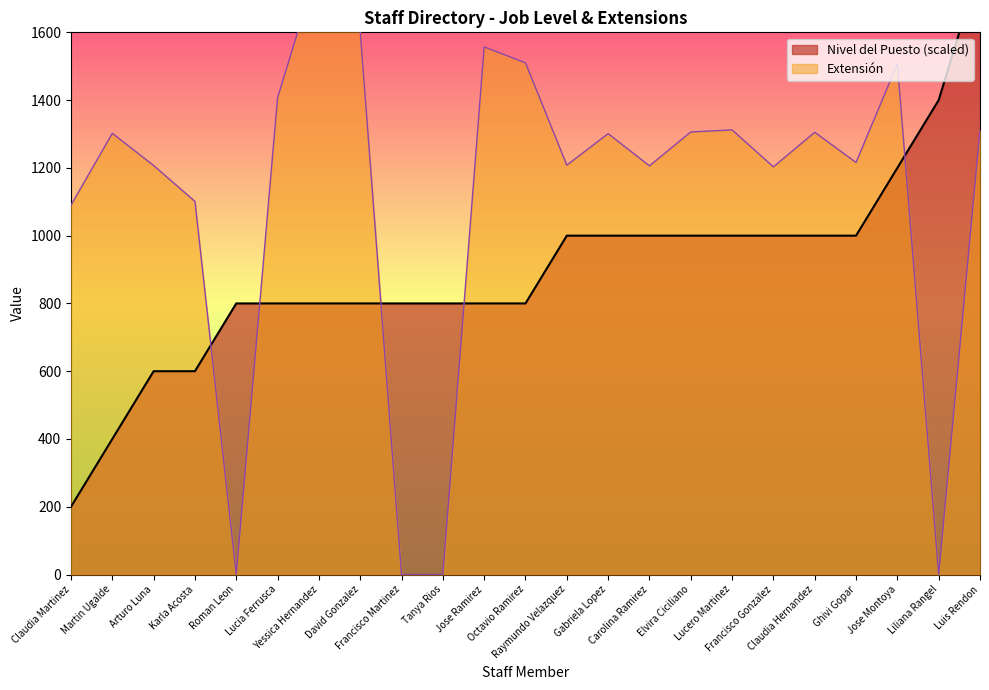

How many values in the Nivel 1 series are below 800?

4